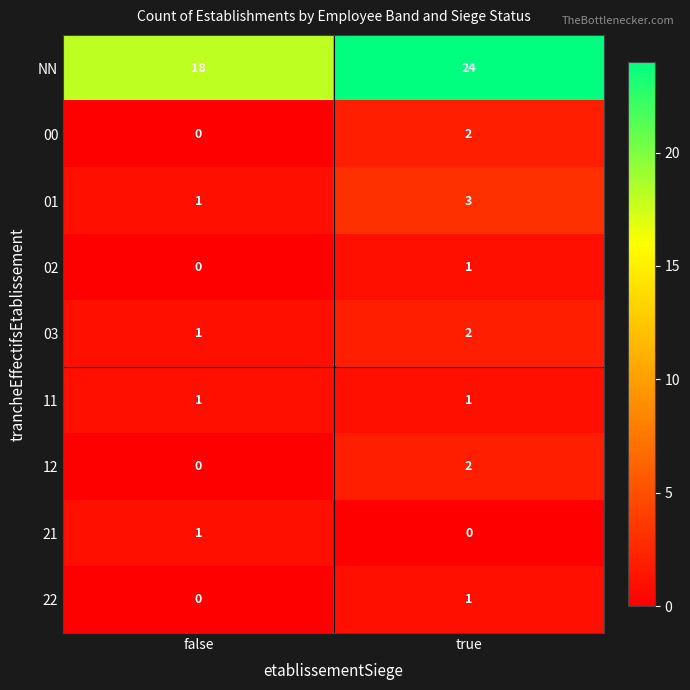

List the labels in order of 01 value, smallest first.

false, true